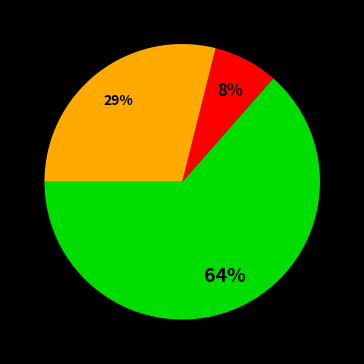

To the nearest percent, what is the average slice percentage?

33%